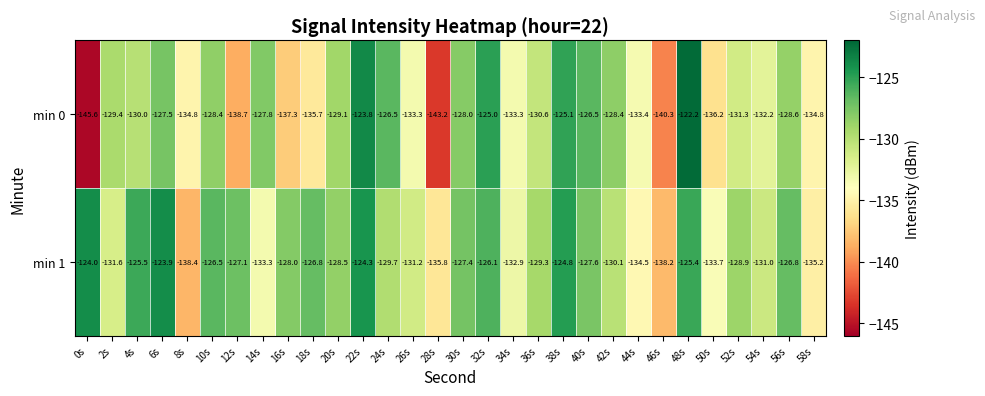

What is the sum of all min 0 values?

-3947.0